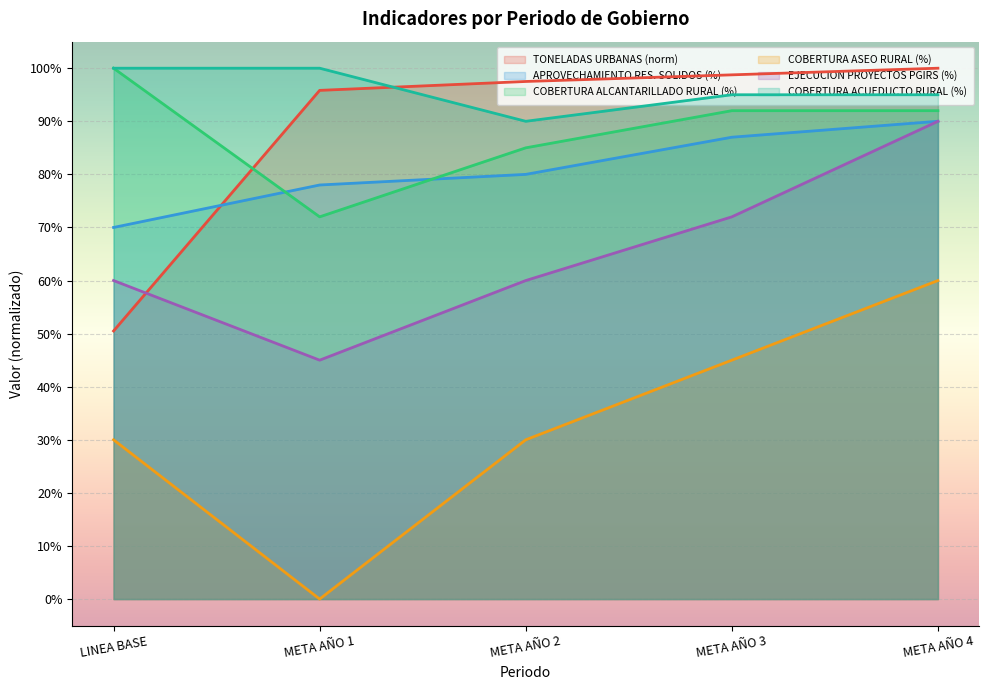

Which series has the widest spread of values?

COBERTURA ASEO RURAL (%)